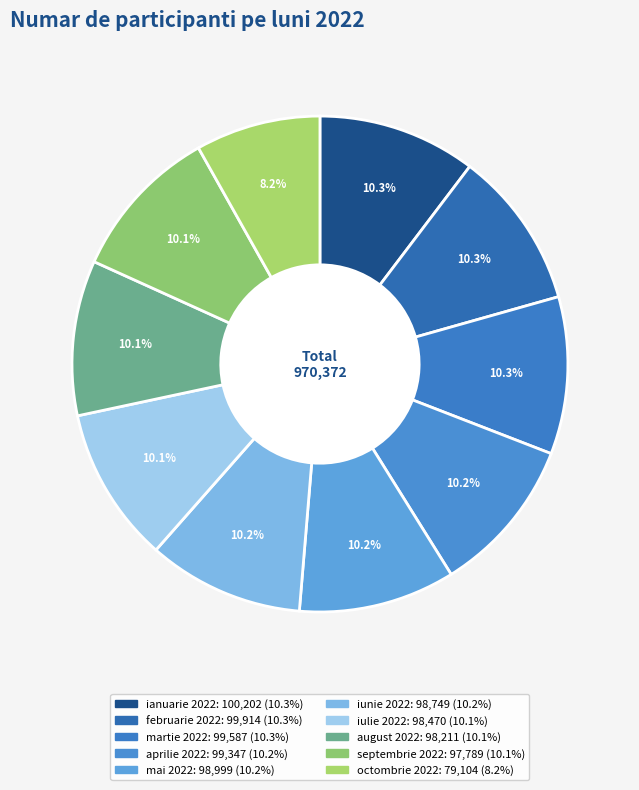

To the nearest percent, what percentage of the pie is iunie 2022?

10%